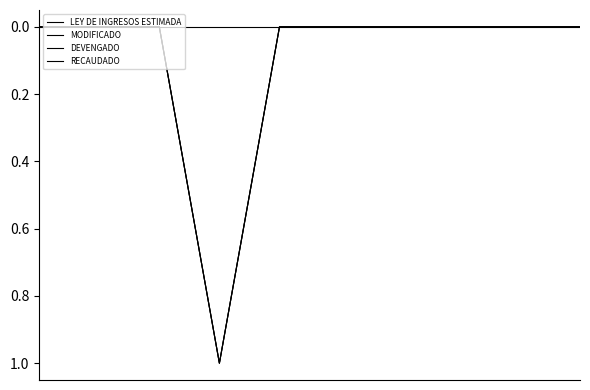

True or false: RECAUDADO has more than 0 points higher than both neighbors.

True